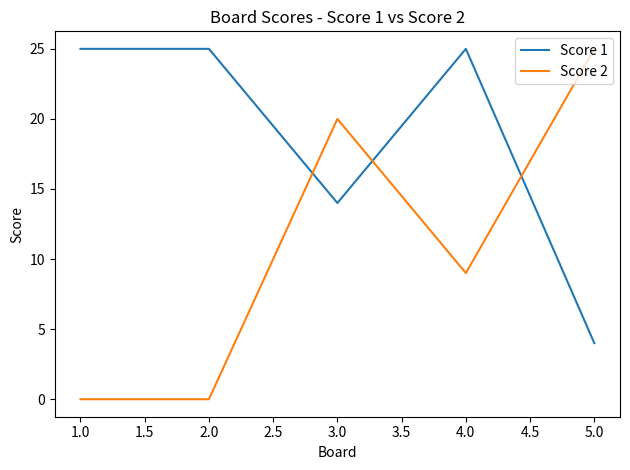

Count the number of data series in this chart.

2